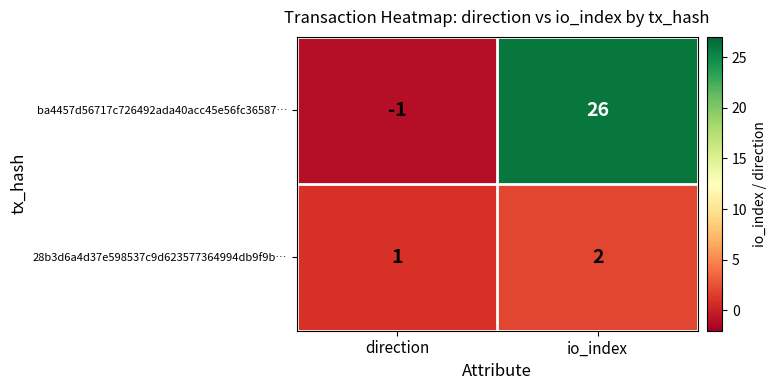

Where is 28b3d6a4d37e598537c9d623577364994db9f9b… nearest to the value 1?

direction